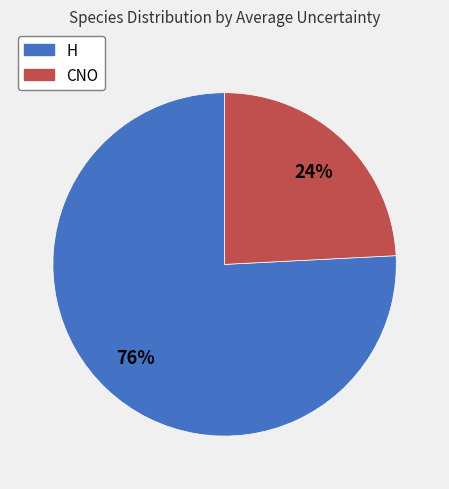

Is H the majority of the pie?

Yes